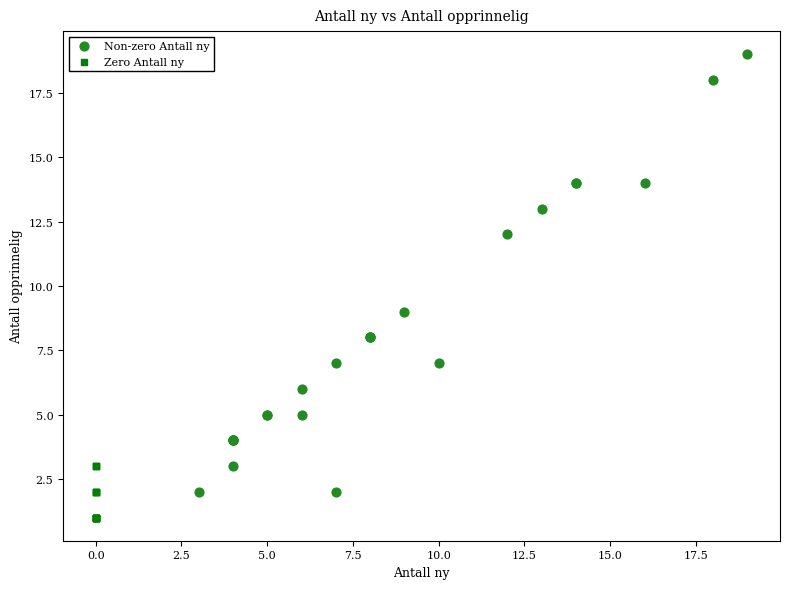

Which series reaches the maximum Y coordinate?

Non-zero Antall ny